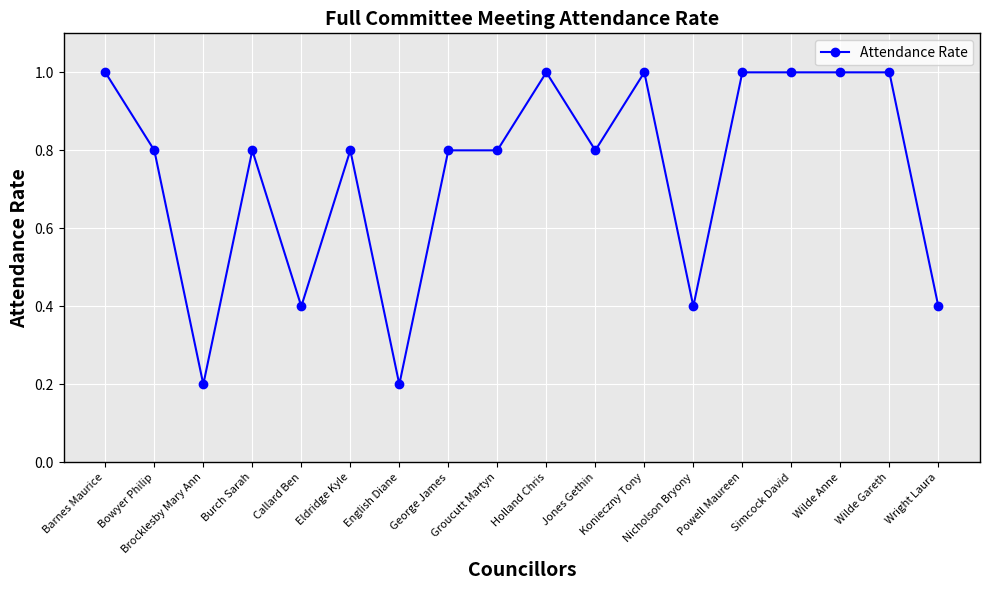

What position from the right is Wilde Gareth?

2